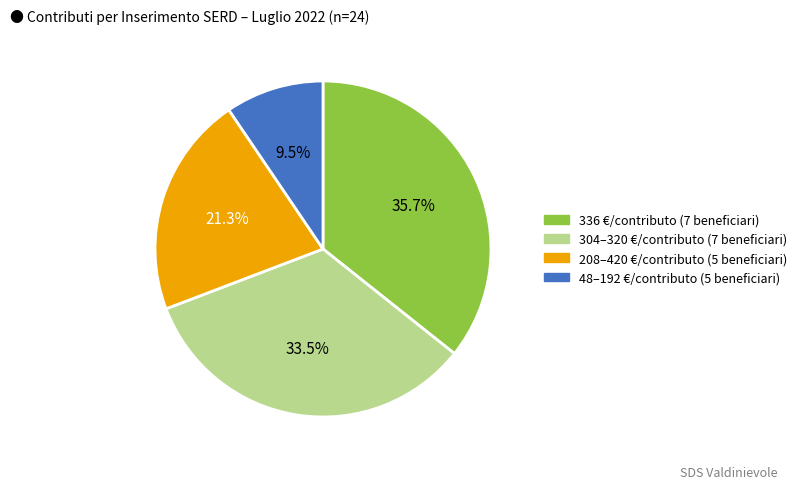

Which has a higher value, 48–192 €/contributo (5 beneficiari) or 336 €/contributo (7 beneficiari)?

336 €/contributo (7 beneficiari)